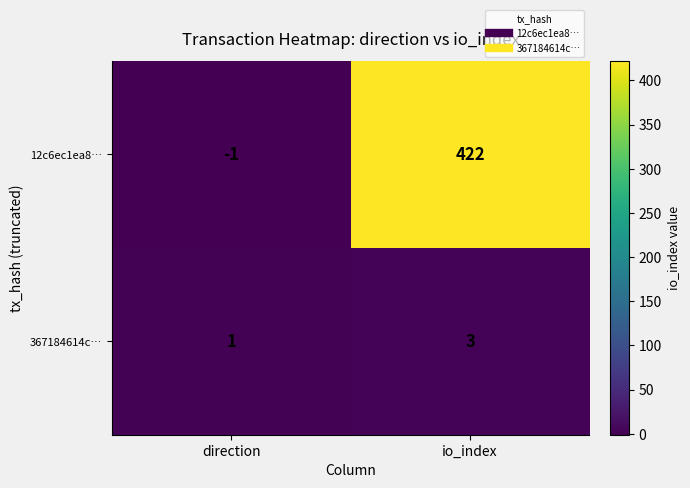

Is it true that 367184614c… equals 1 at direction?

True